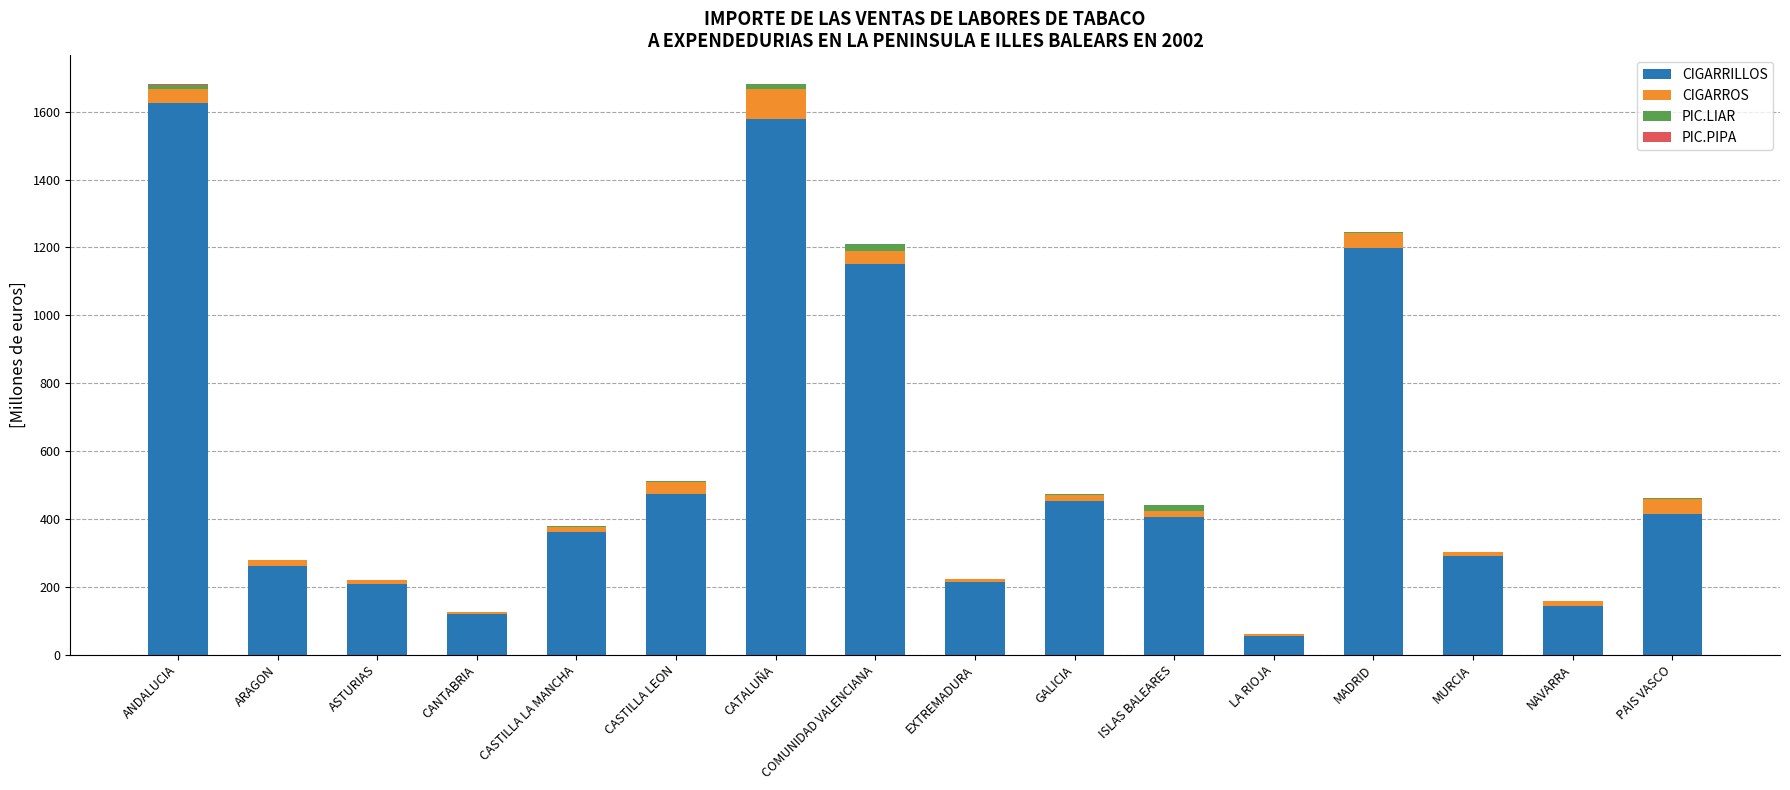

Is it true that CIGARRILLOS equals 595.5 at ISLAS BALEARES?

False